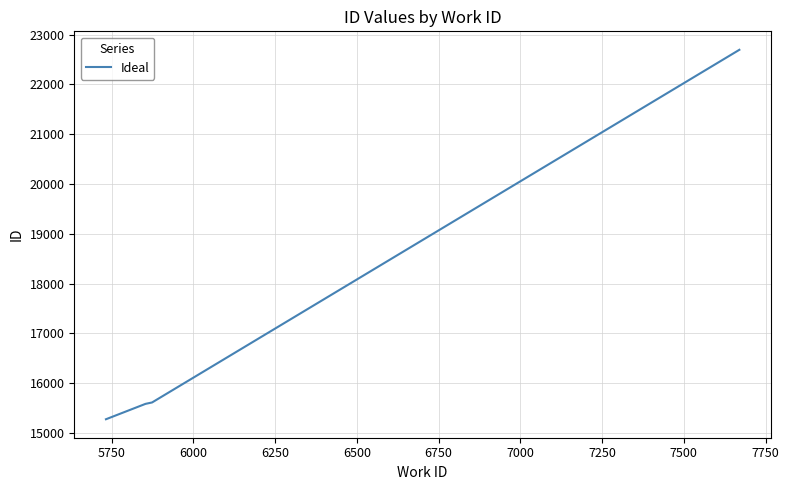

What is the sum of all values?

69173